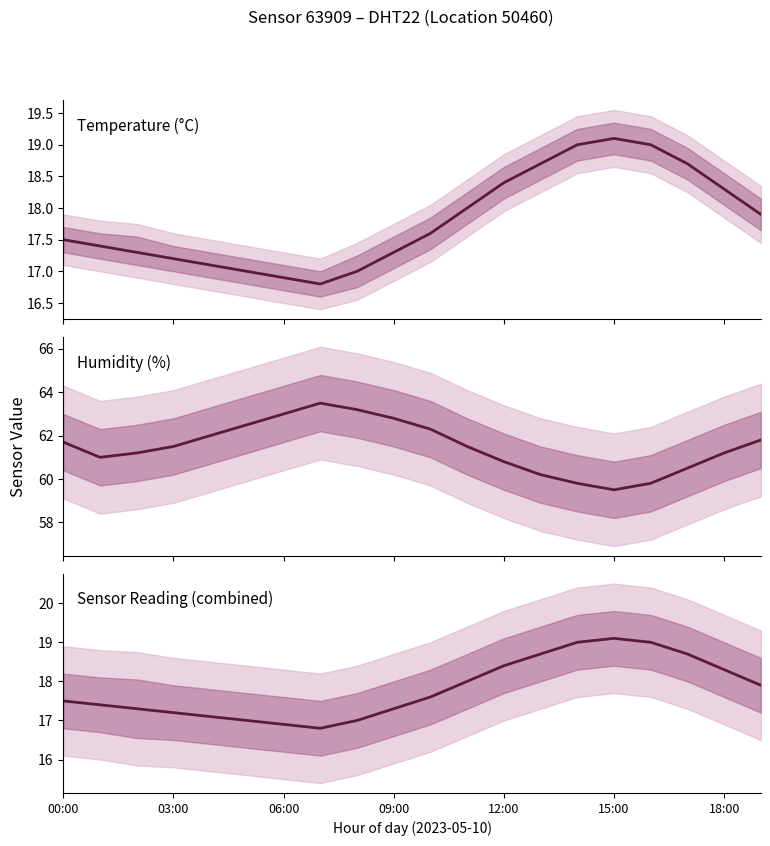

At which category is the sum across all series the highest?

17